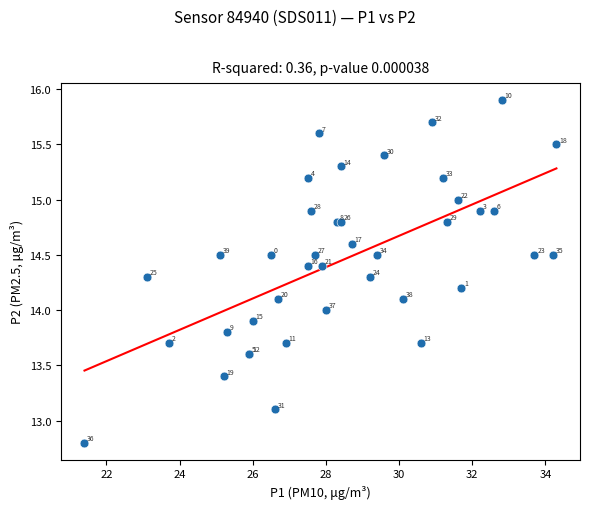

What Y value in the scatter plot is closest to 14?

14.0